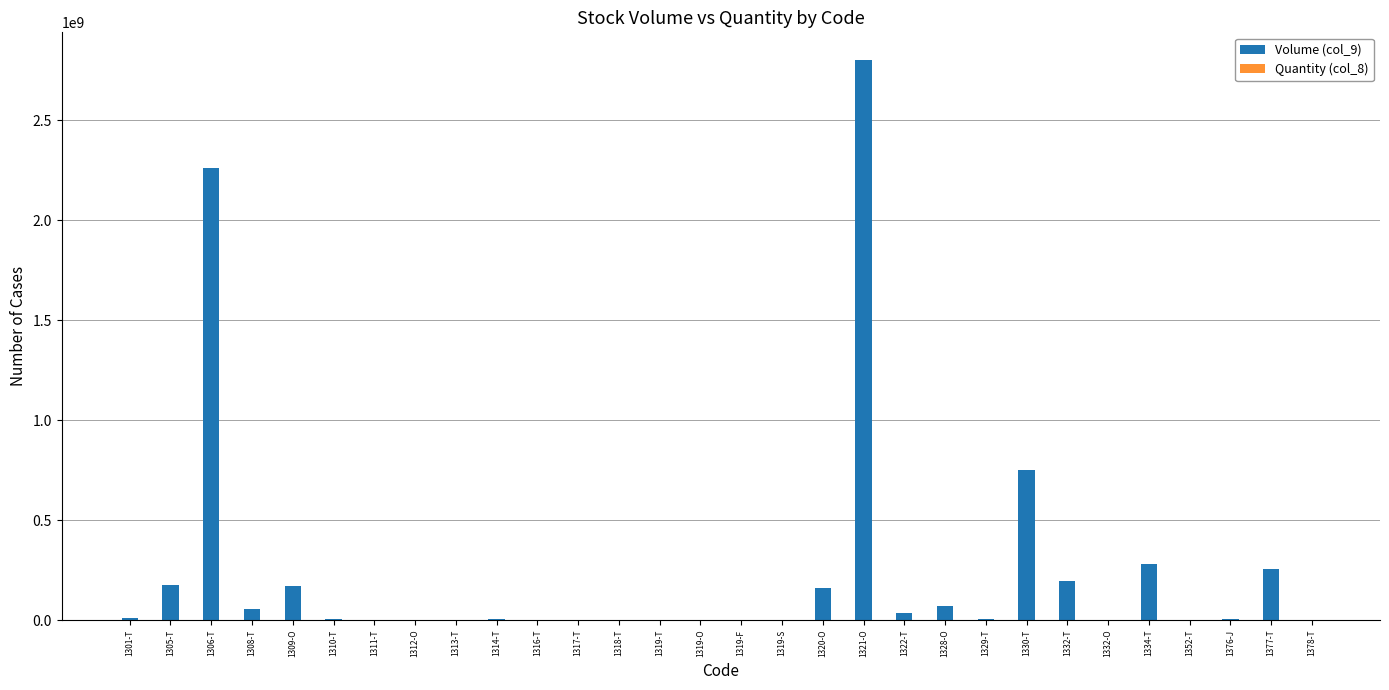

What position from the right is 1332-O?

6